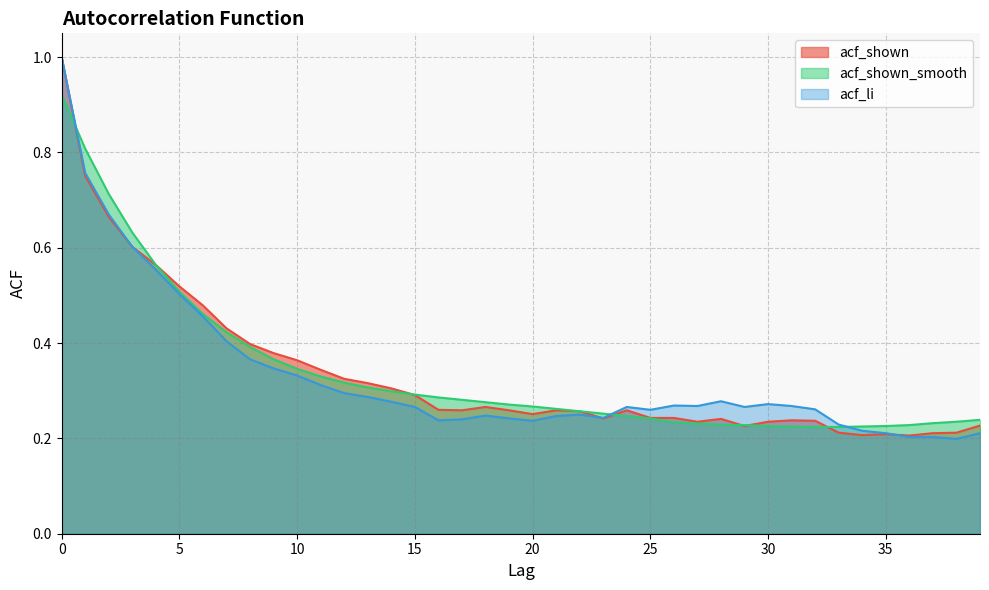

What are all the series names shown in the legend?

acf_shown, acf_shown_smooth, acf_li